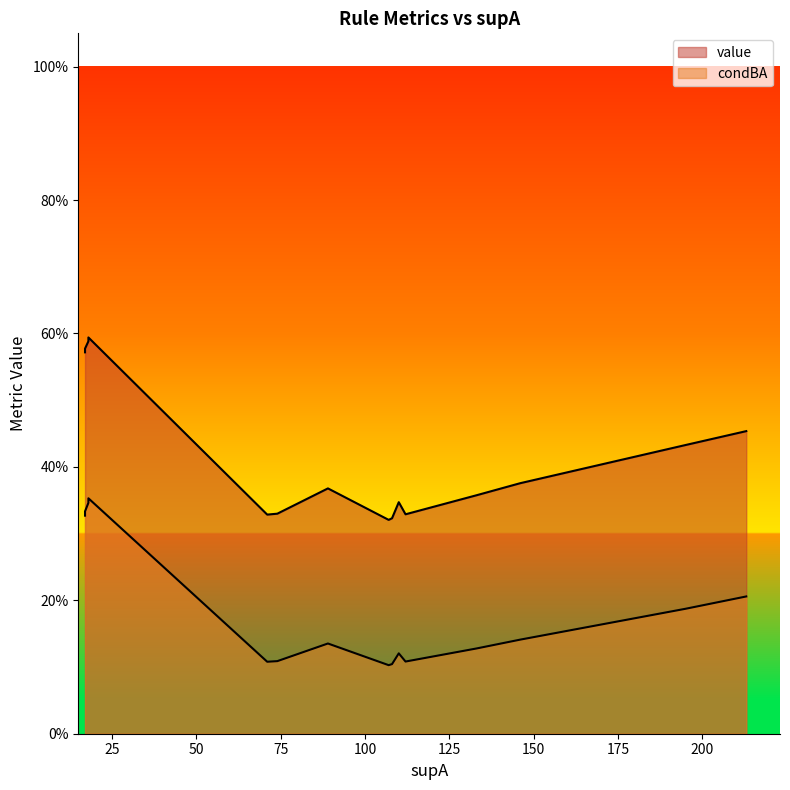

Rank the categories by condBA value from lowest to highest.

15, 16, 13, 14, 12, 11, 10, 9, 8, 7, 6, 5, 4, 3, 2, 1, 0